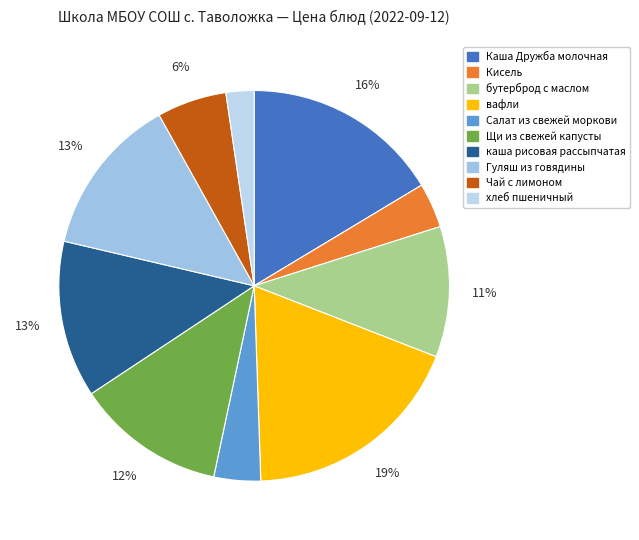

Does Гуляш из говядины account for over 50% of the chart?

No